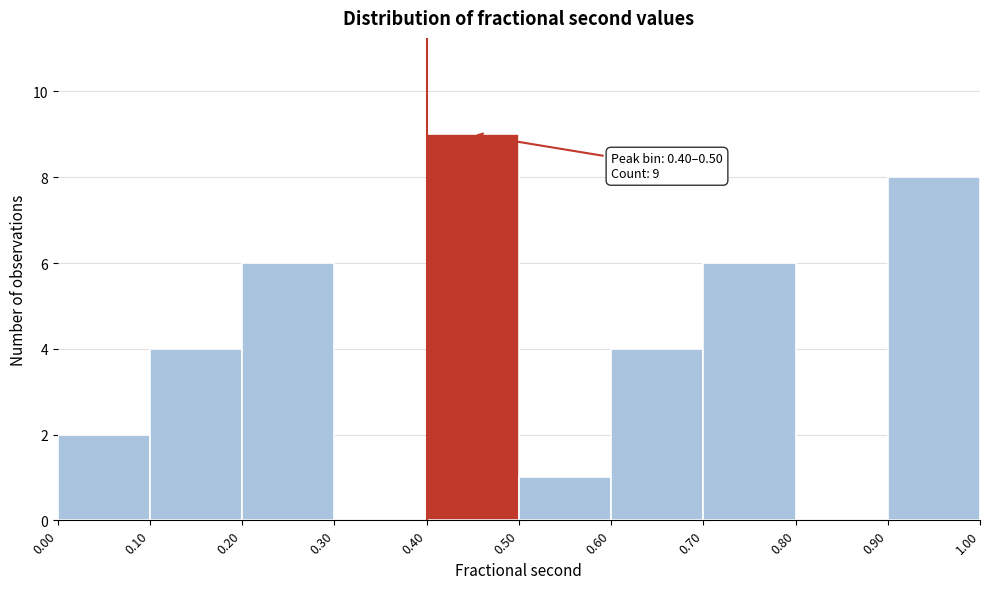

Over which range of the x-axis is the bar tallest?

0.40 to 0.50